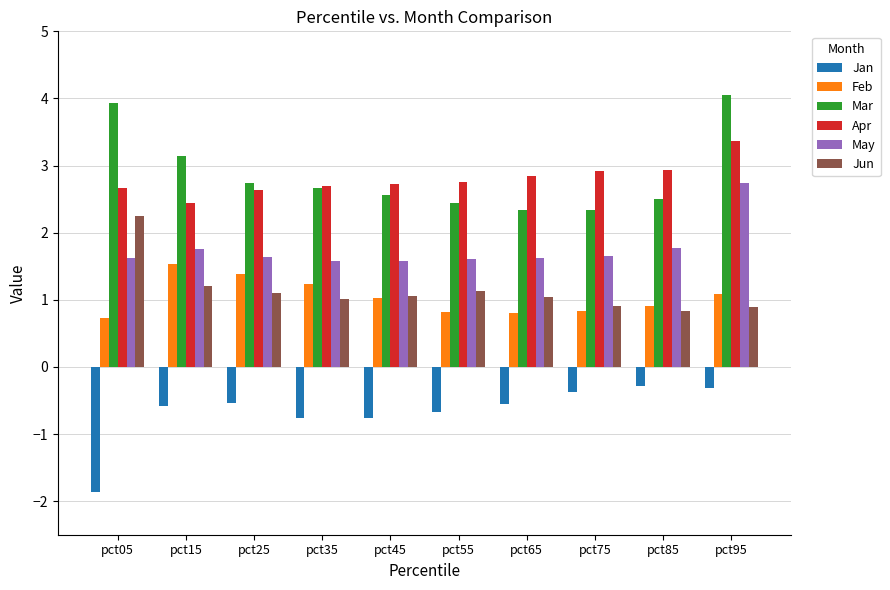

How many series are shown in this chart?

6